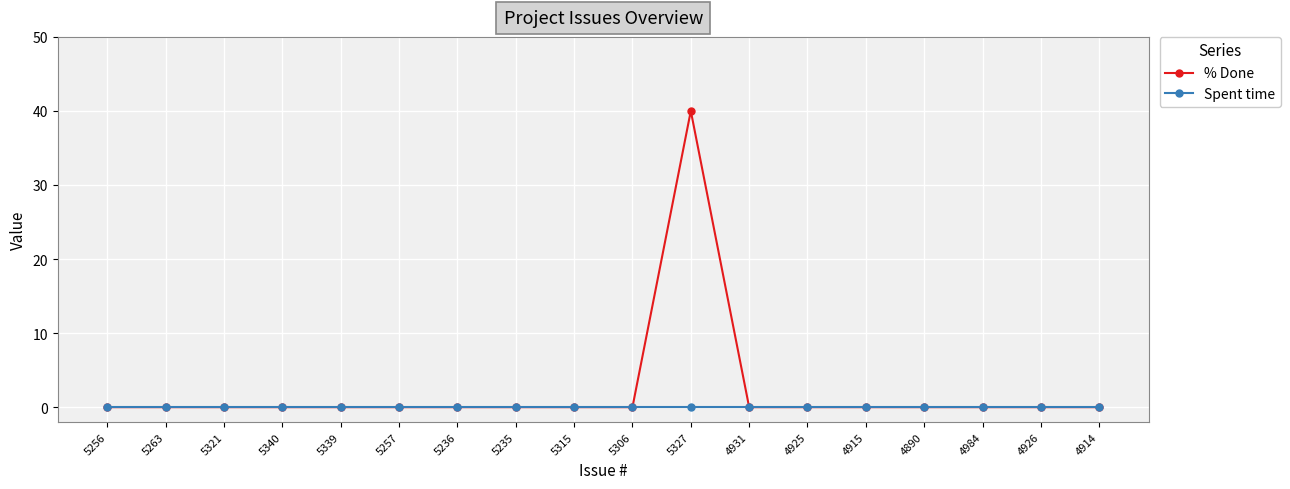

List the series in order of their peak value, lowest first.

Spent time, % Done